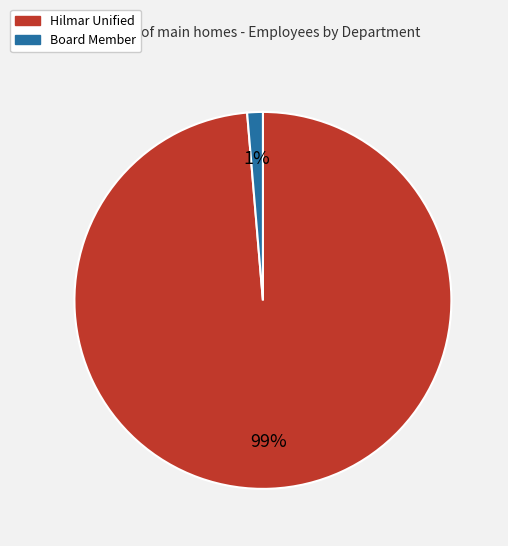

The Board Member slice represents 11% of the pie. True or false?

False